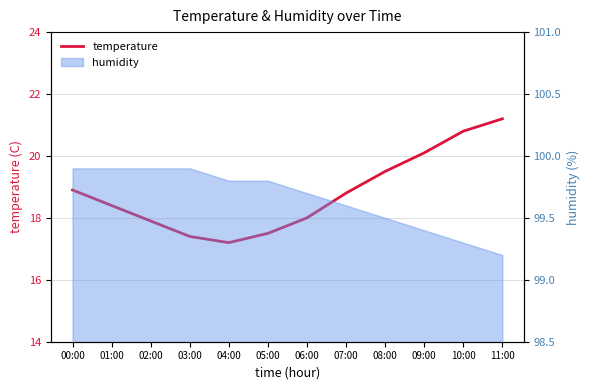

Rank the categories by value from lowest to highest.

04:00, 03:00, 05:00, 02:00, 06:00, 01:00, 07:00, 00:00, 08:00, 09:00, 10:00, 11:00